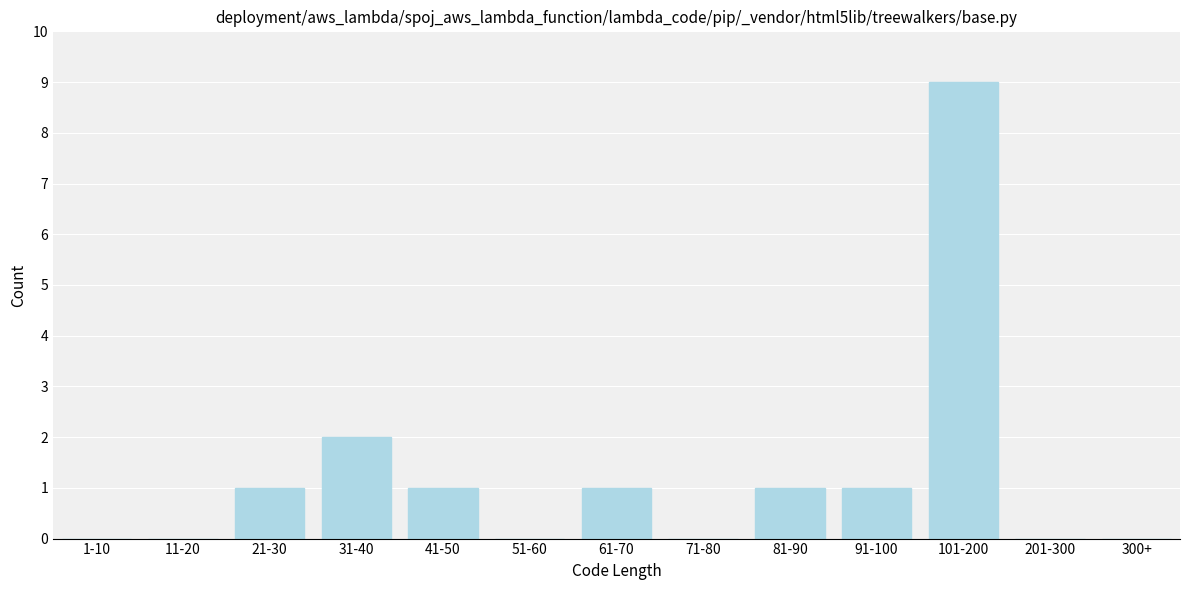

Reading left to right, list all the values displayed in this chart.

1-10=0	11-20=0	21-30=1	31-40=2	41-50=1	51-60=0	61-70=1	71-80=0	81-90=1	91-100=1	101-200=9	201-300=0	300+=0